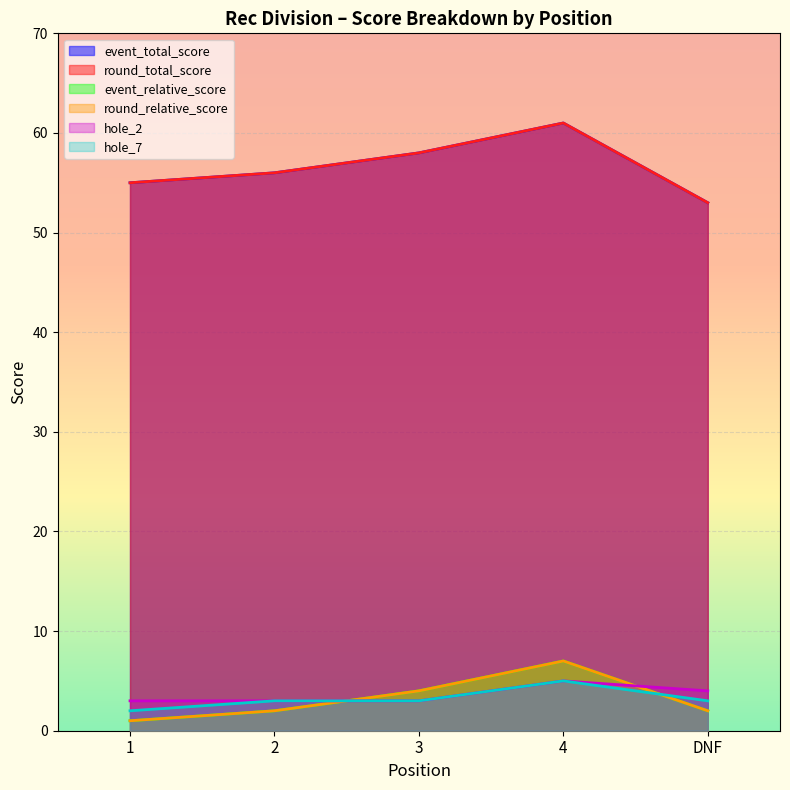

True or false: round_relative_score has more than 0 points higher than both neighbors.

True